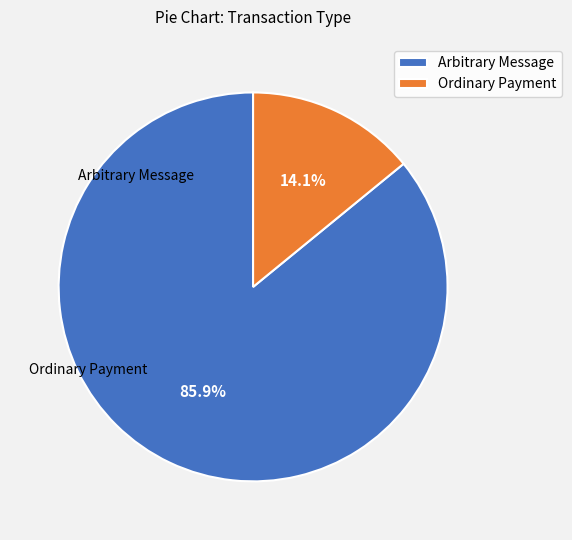

Does any single category account for the majority?

Yes